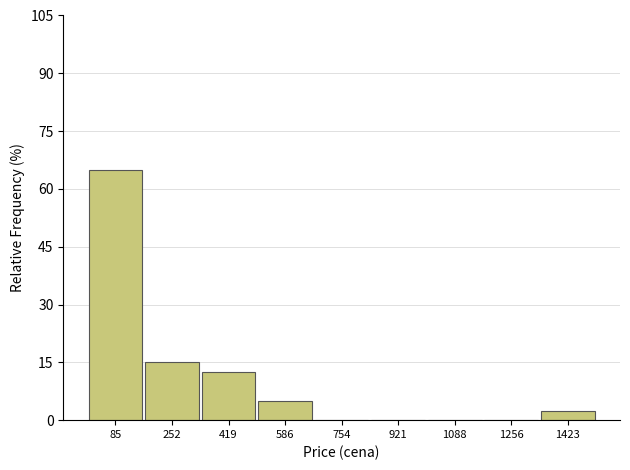

What is the height of the bar covering 160 to 340 on the x-axis? Neither the bar edges nor the heights are printed on the chart, so give them approximately, as read against the axes.

16